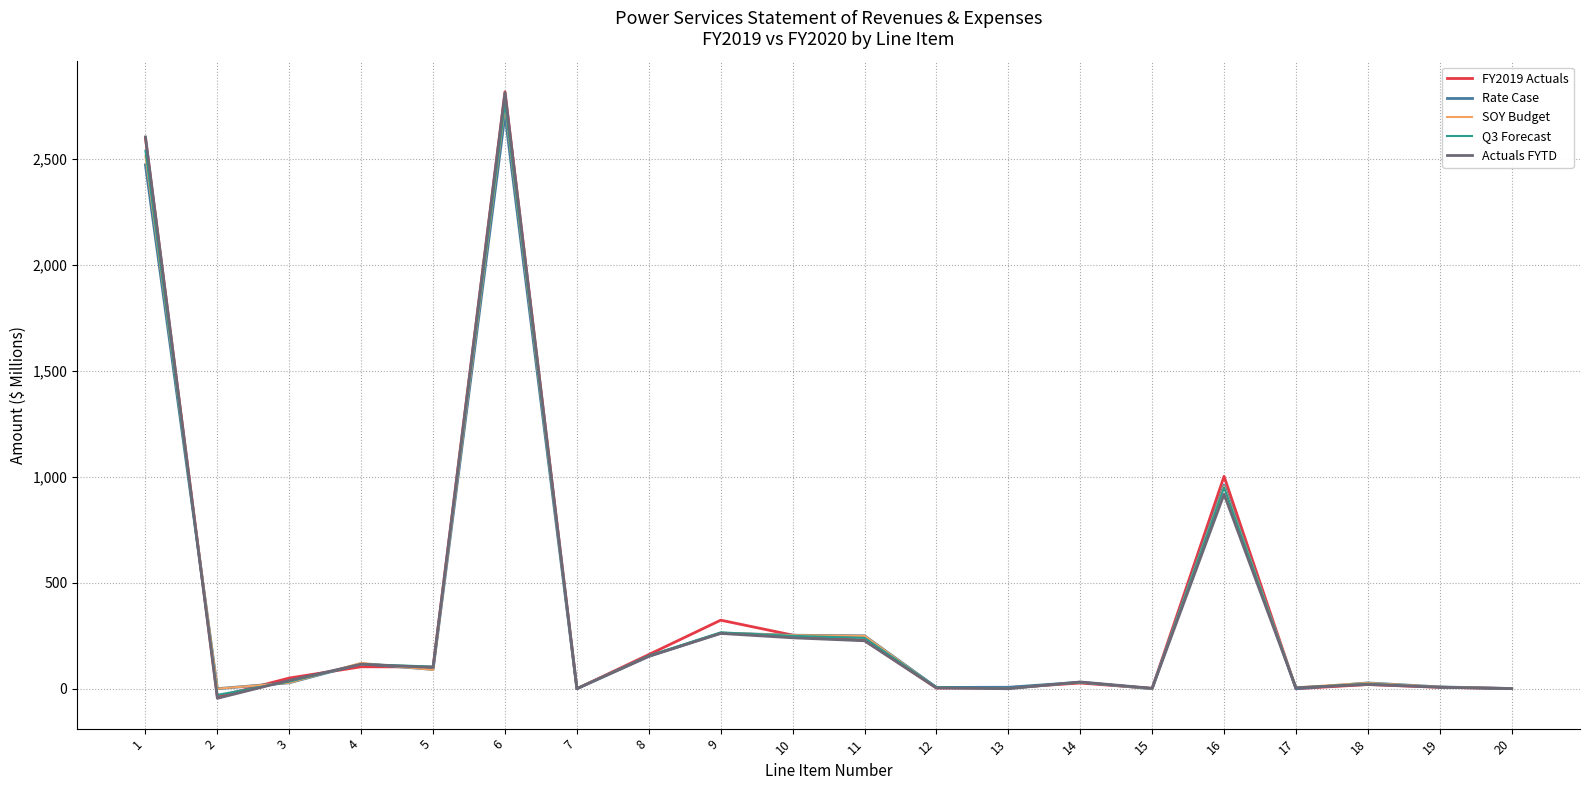

Between 4 and 16, which series saw the biggest shift?

FY2019 Actuals